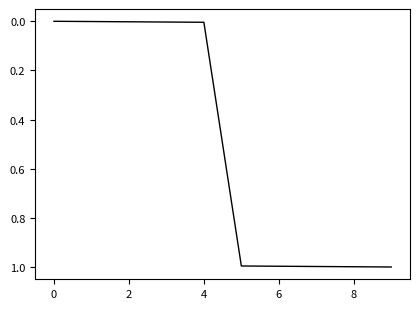

What is the difference between the maximum and minimum values?

1.0